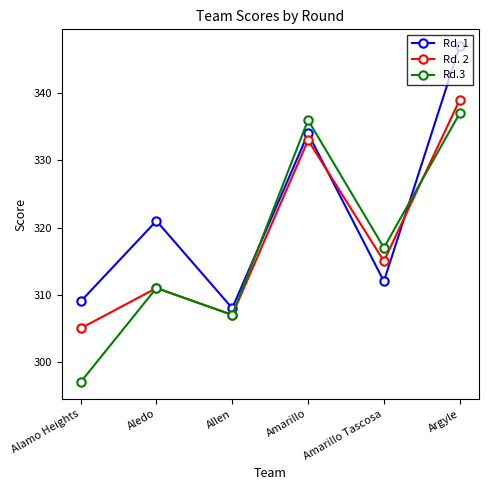

Reading right to left, what are all the values shown in this chart?

Rd. 1: Argyle=347	Amarillo Tascosa=312	Amarillo=334	Allen=308	Aledo=321	Alamo Heights=309
Rd. 2: Argyle=339	Amarillo Tascosa=315	Amarillo=333	Allen=307	Aledo=311	Alamo Heights=305
Rd.3: Argyle=337	Amarillo Tascosa=317	Amarillo=336	Allen=307	Aledo=311	Alamo Heights=297